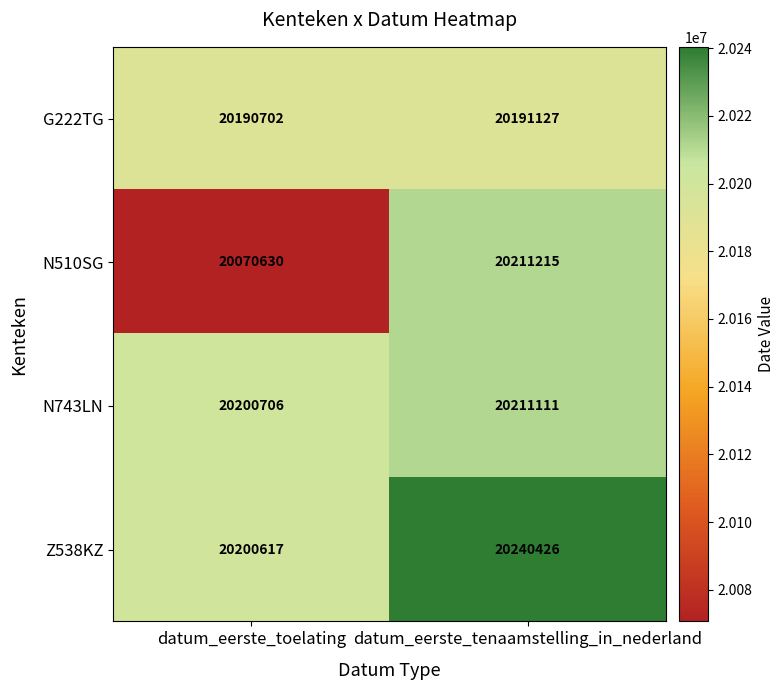

Rank the series at datum_eerste_tenaamstelling_in_nederland from lowest to highest value.

G222TG, N743LN, N510SG, Z538KZ